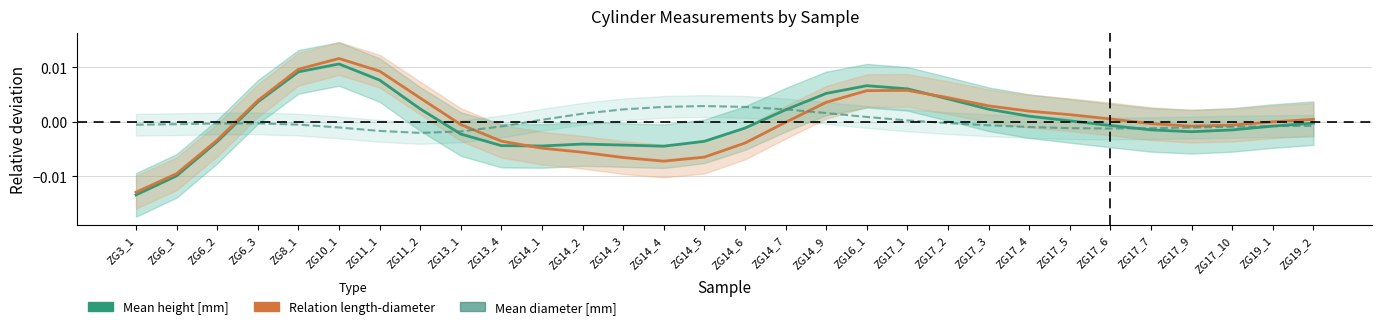

Which series has the widest spread of values?

Relation length-diameter